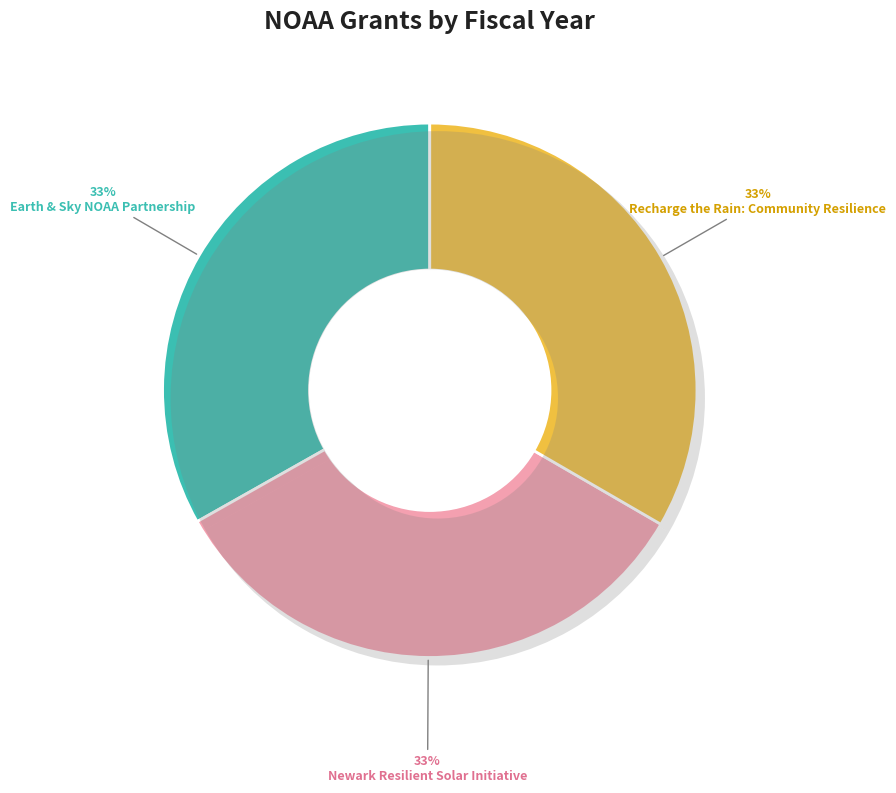

What is the ratio of the value at Newark Resilient Solar Initiative to the value at Recharge the Rain: Community Resilience?

1.0